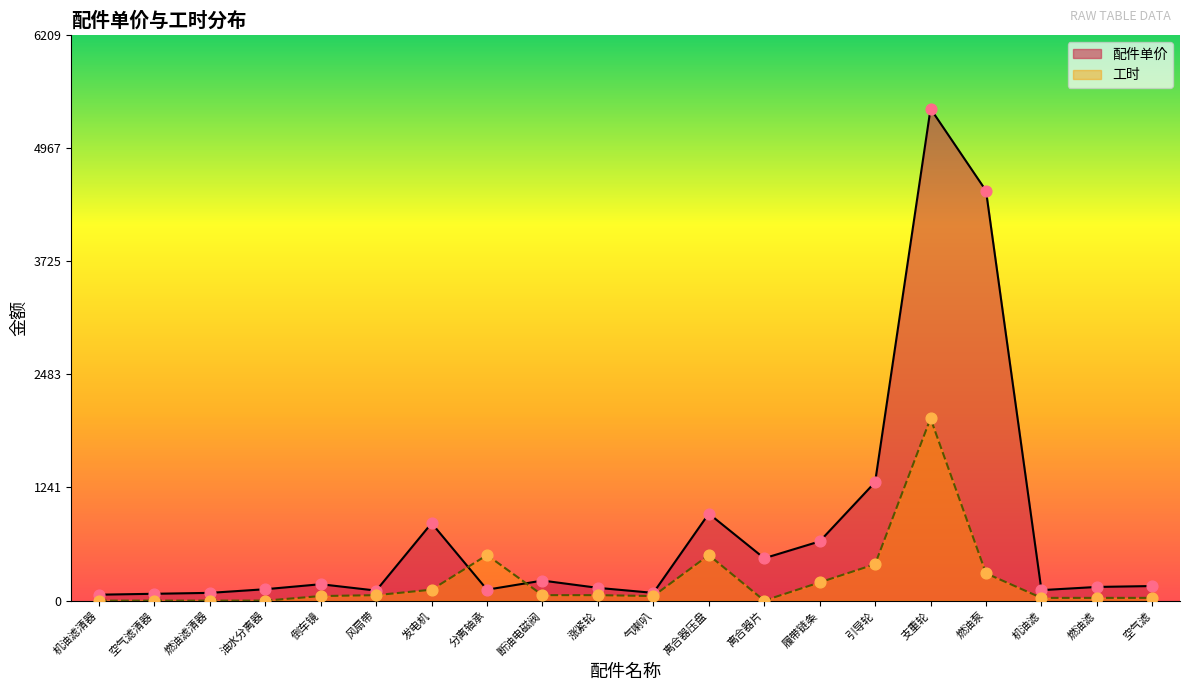

Which series has the largest Y range (max minus min)?

配件单价